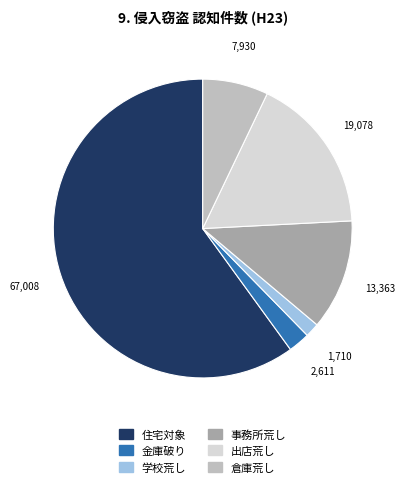

Which has a higher value, 事務所荒し or 住宅対象?

住宅対象